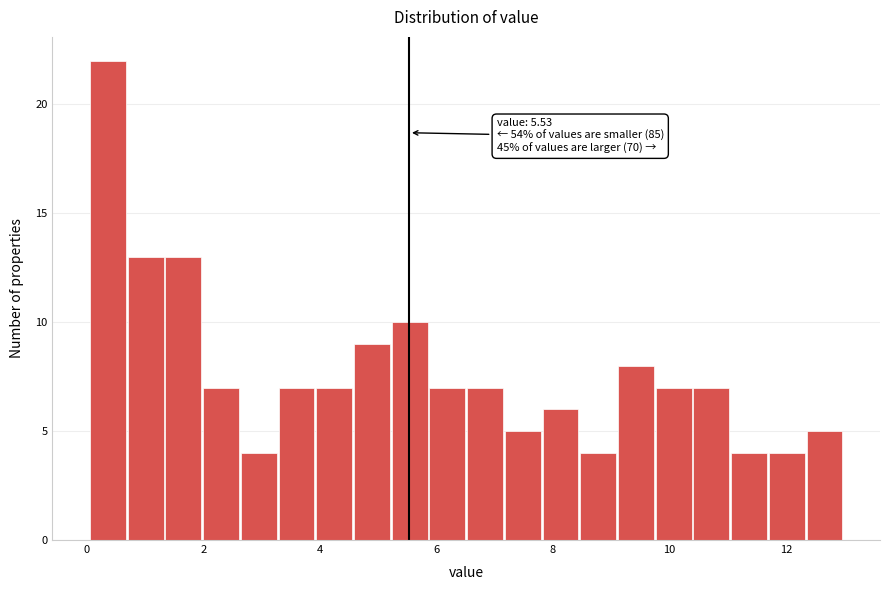

Read against the x-axis, roughly where is the centre of the tallest bar?

0.4